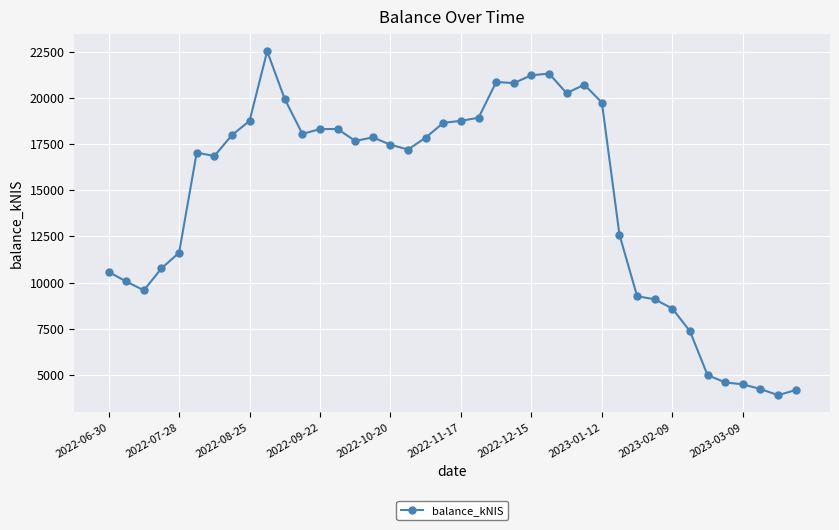

What is the smallest value displayed?

3888.5